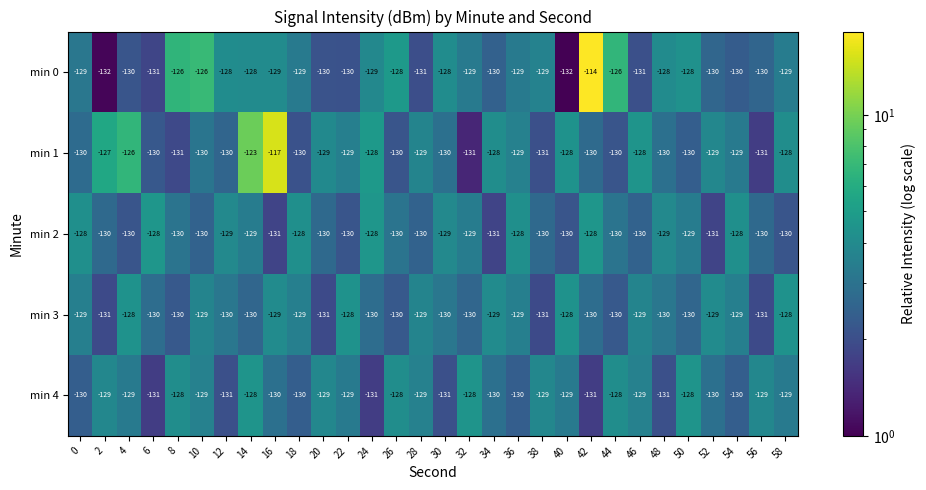

Count the number of categories in the chart.

30